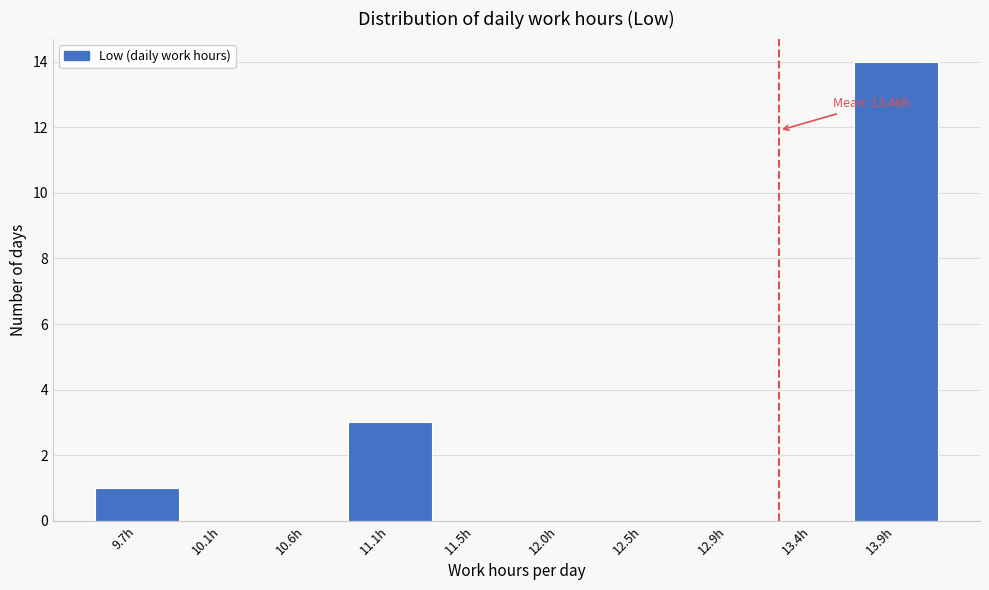

What is the maximum value shown in the chart?

14